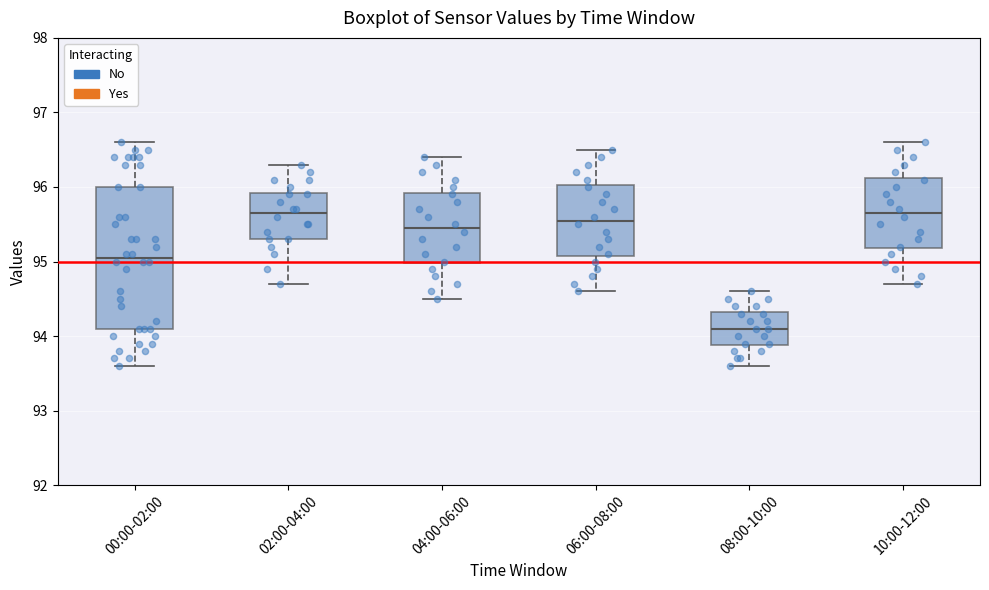

Reading left to right, read every box against the y-axis: the position of its median line, the range the box covers, and the ends of its whiskers. The values are not printed on the chart, so give them approximately, as read against the axis.

00:00-02:00: median 95.1, box 94.1 to 96.0, whiskers 93.6 to 96.6
02:00-04:00: median 95.7, box 95.3 to 95.9, whiskers 94.7 to 96.3
04:00-06:00: median 95.5, box 95.0 to 95.9, whiskers 94.5 to 96.4
06:00-08:00: median 95.6, box 95.1 to 96.0, whiskers 94.6 to 96.5
08:00-10:00: median 94.1, box 93.9 to 94.3, whiskers 93.6 to 94.6
10:00-12:00: median 95.7, box 95.2 to 96.1, whiskers 94.7 to 96.6